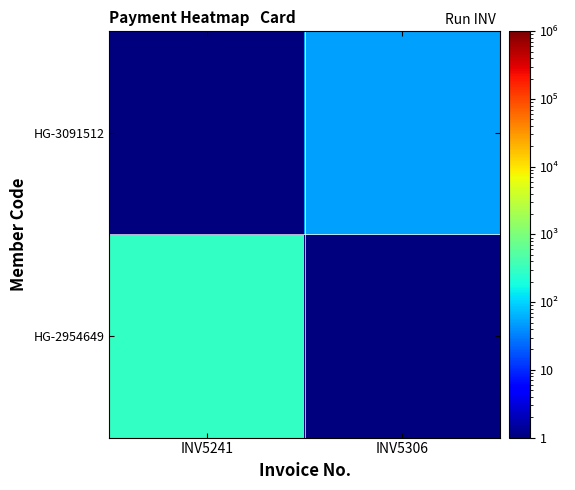

Rank the series by their average value, from lowest to highest.

HG-3091512, HG-2954649